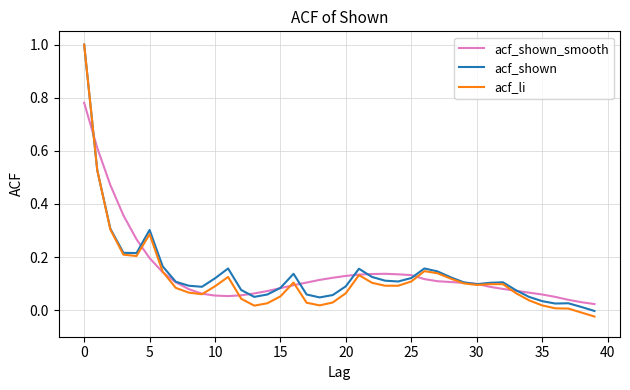

What is the maximum value shown in the chart?

1.0